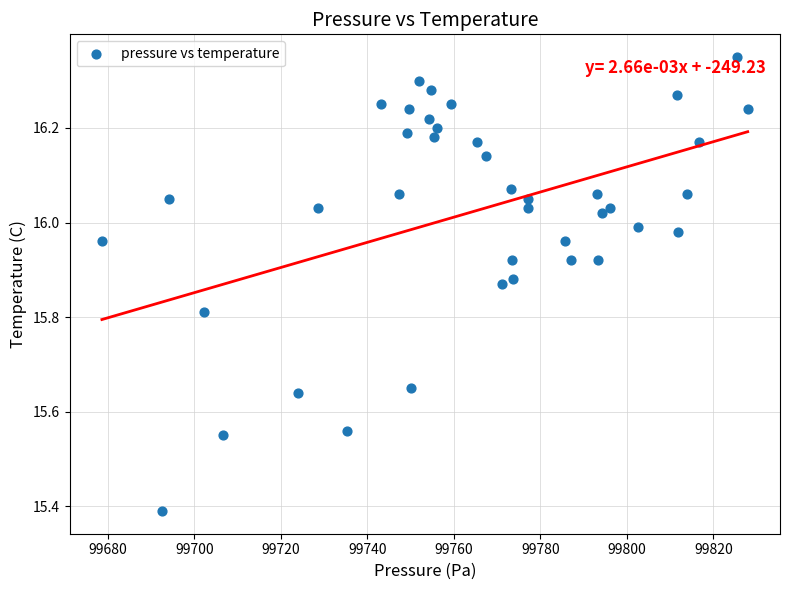

What is the range of X values (max minus min)?

149.4